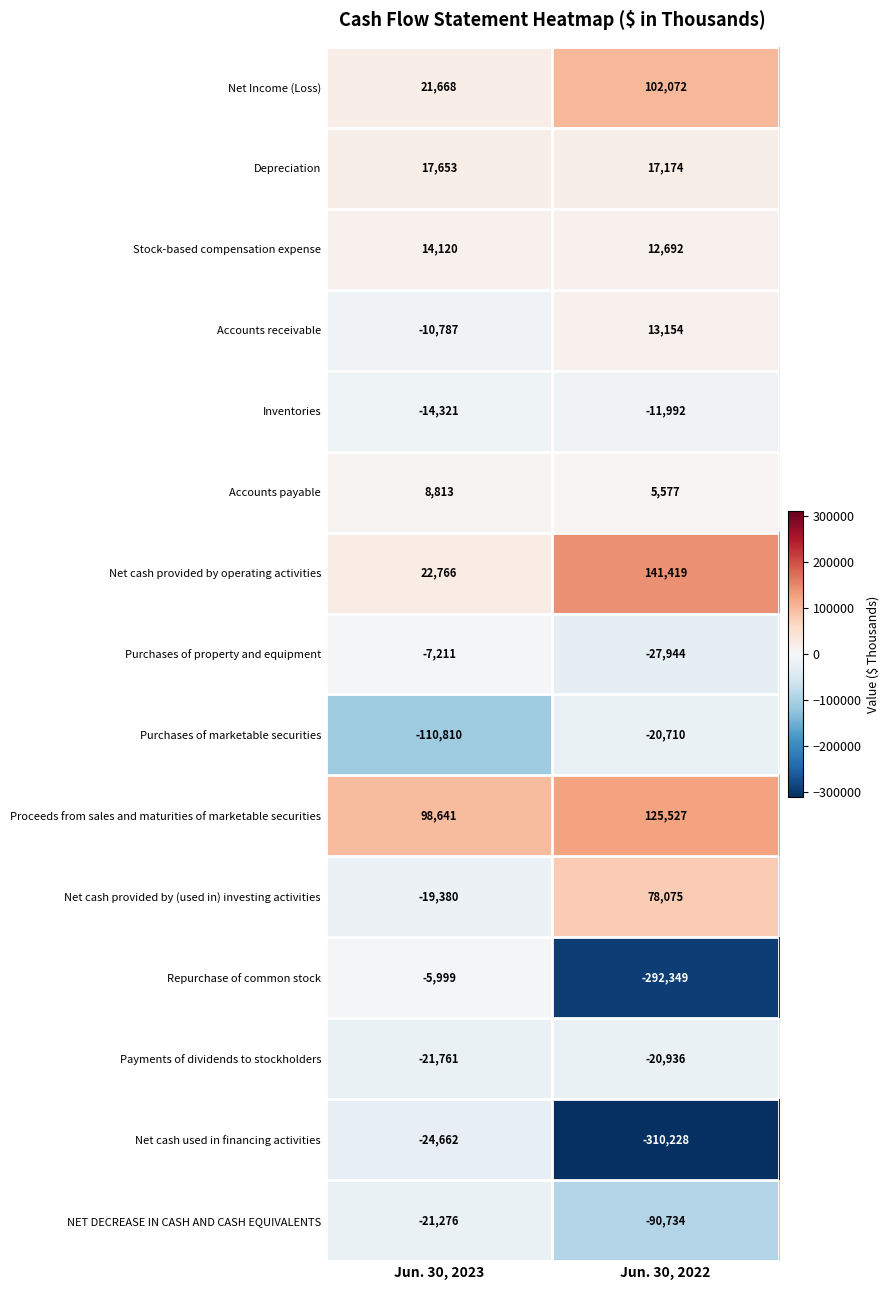

Between Jun. 30, 2023 and Jun. 30, 2022, which series saw the biggest shift?

Repurchase of common stock